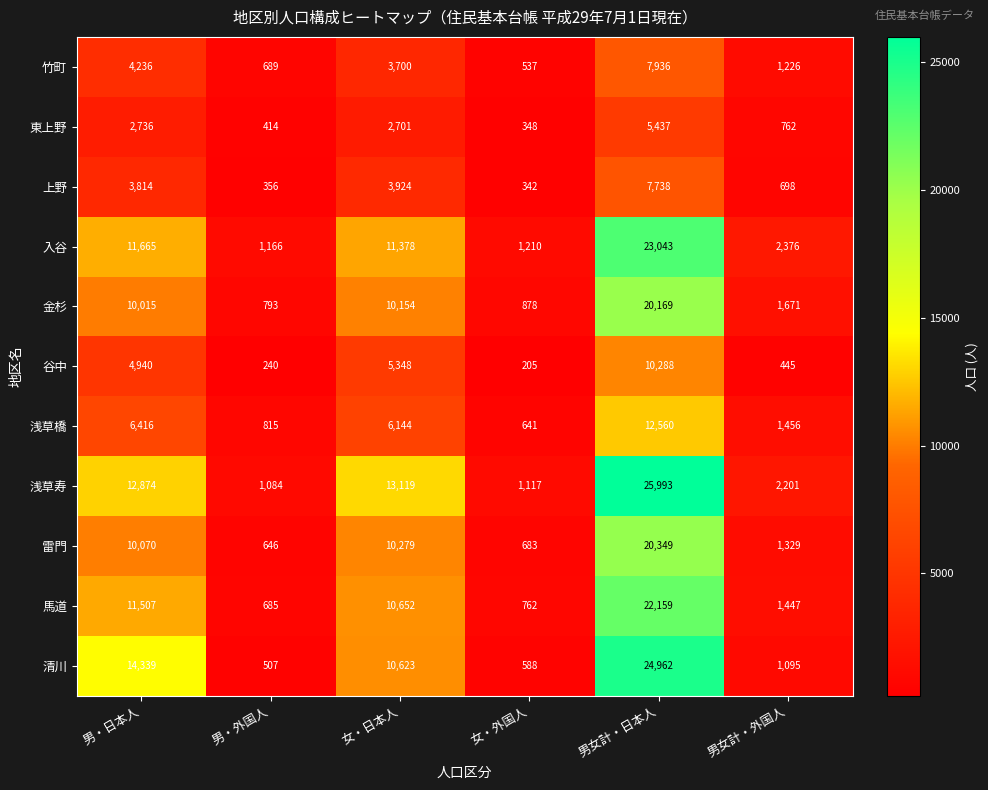

What is the sum of all 清川 values?

52114